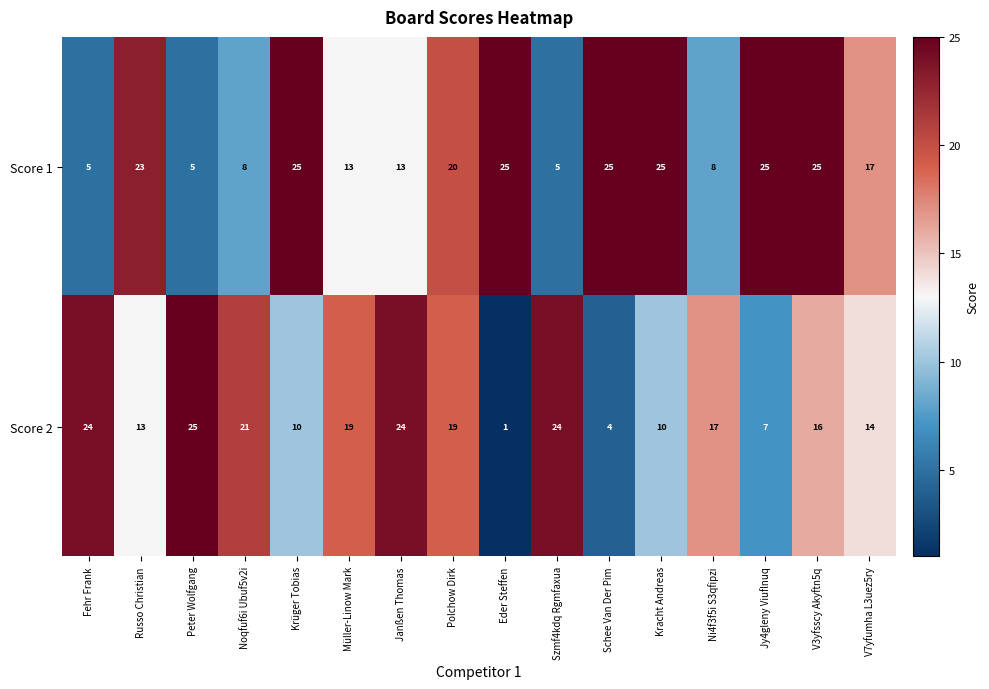

Which series has the largest total across all categories?

Score 1